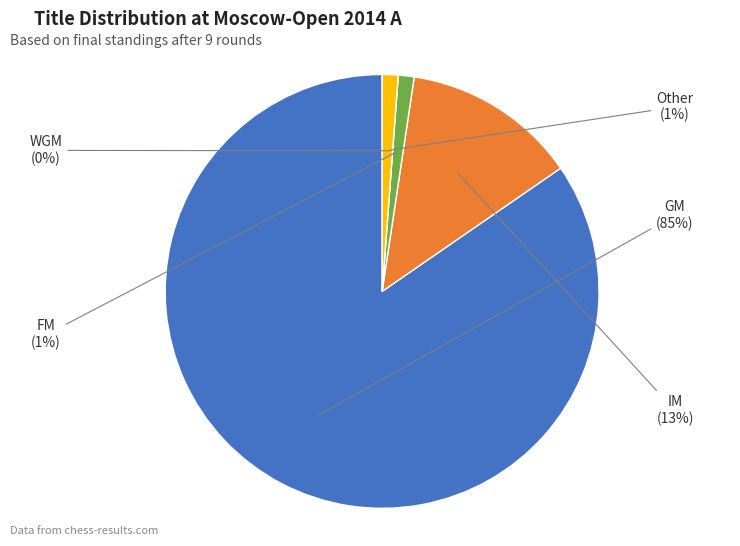

To the nearest percent, what portion does Other represent?

1%